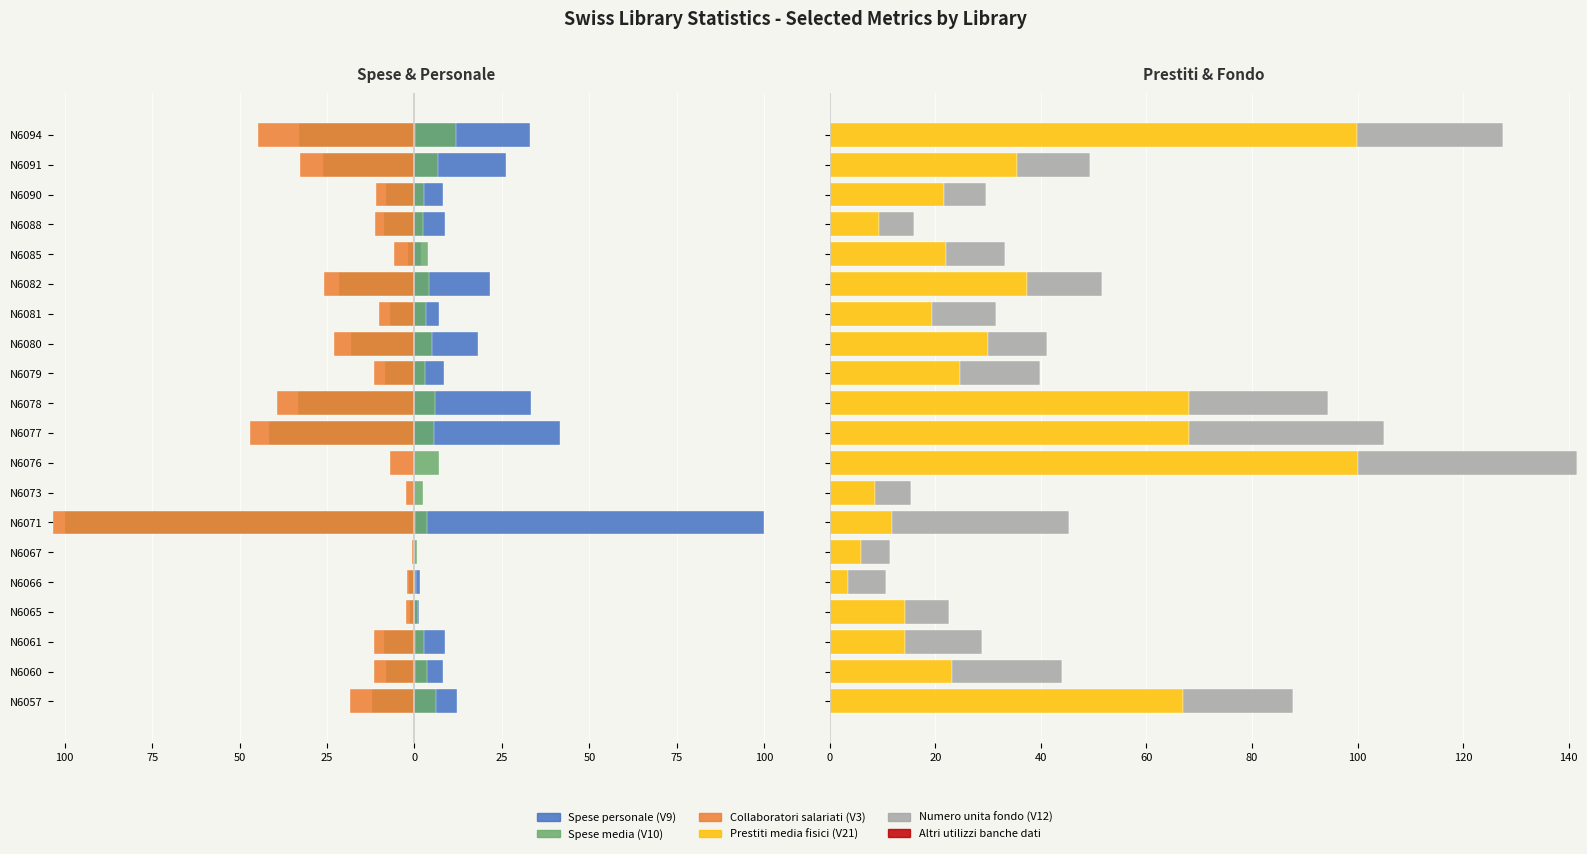

Is the value of Collaboratori salariati (V3) at N6091 greater than the value of Spese personale (V9) at N6090?

No